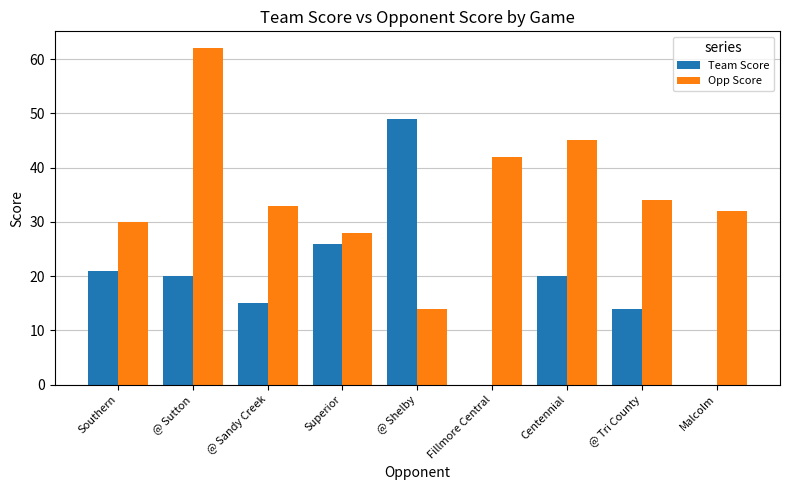

At which label does Team Score reach its peak?

@ Shelby